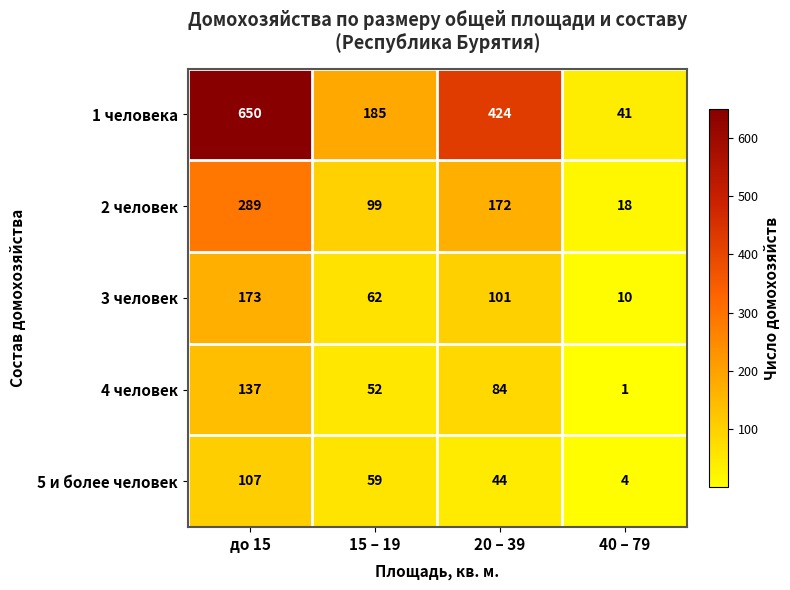

Is it true that 5 и более человек equals 67 at до 15?

False